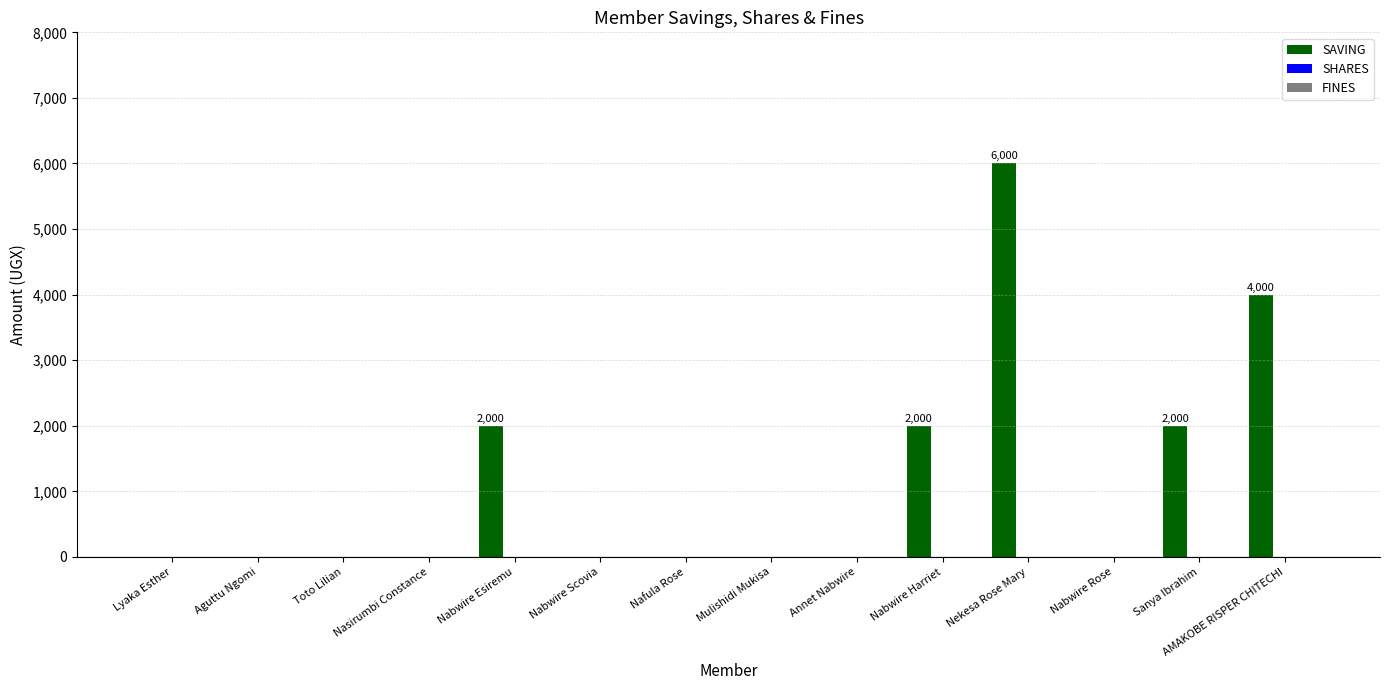

What is the sum of all values?

16000